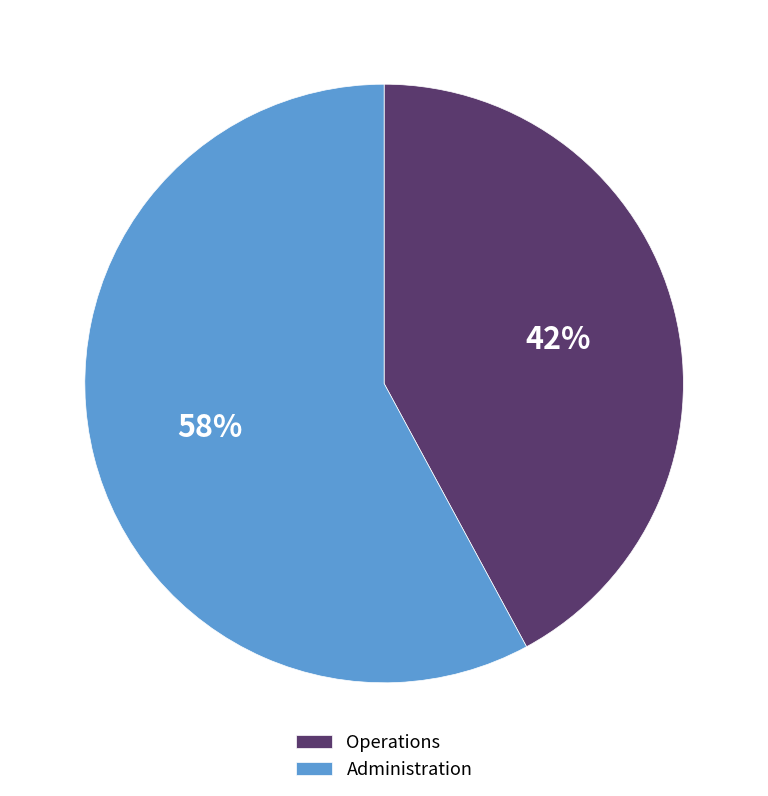

What is the smallest slice in the pie chart?

Operations